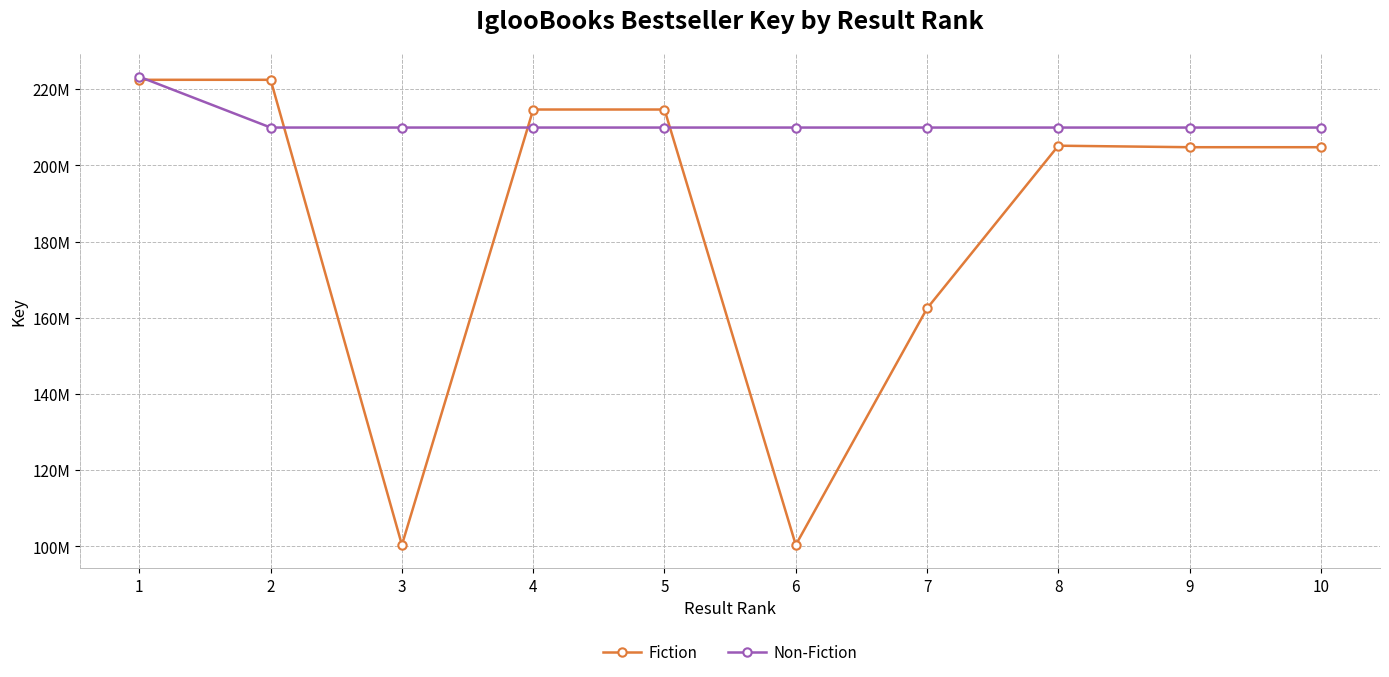

Which series changed the most between 1 and 2?

Non-Fiction